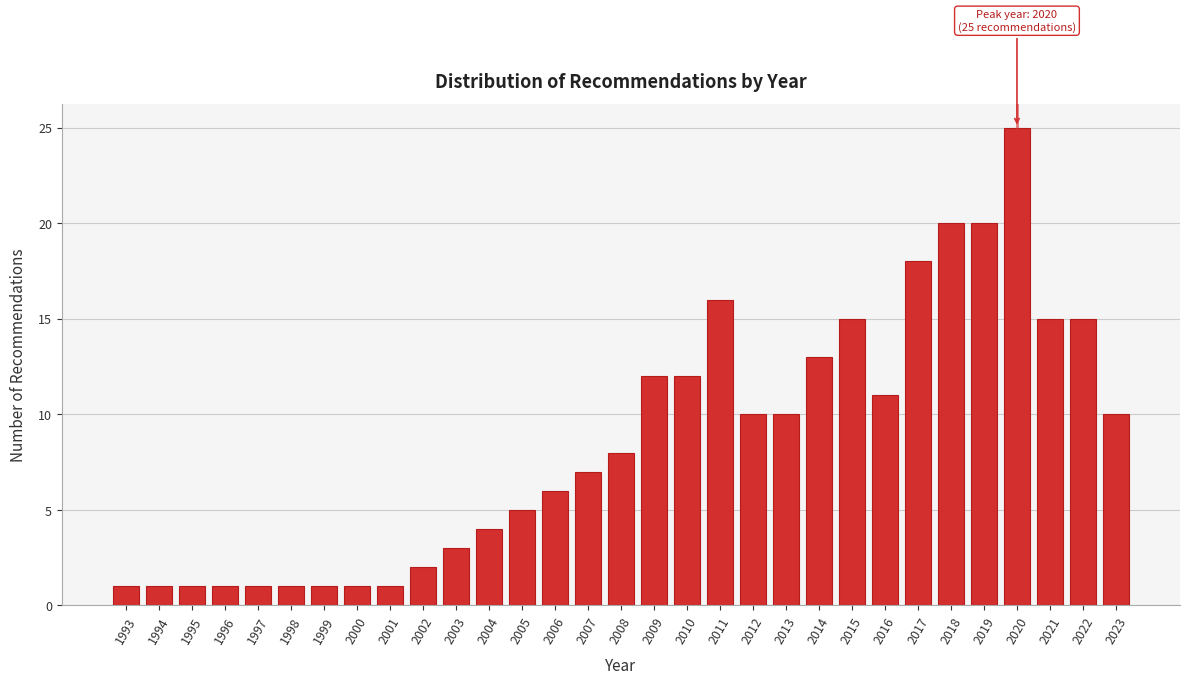

Is it true that the value at 2023 is 10?

True